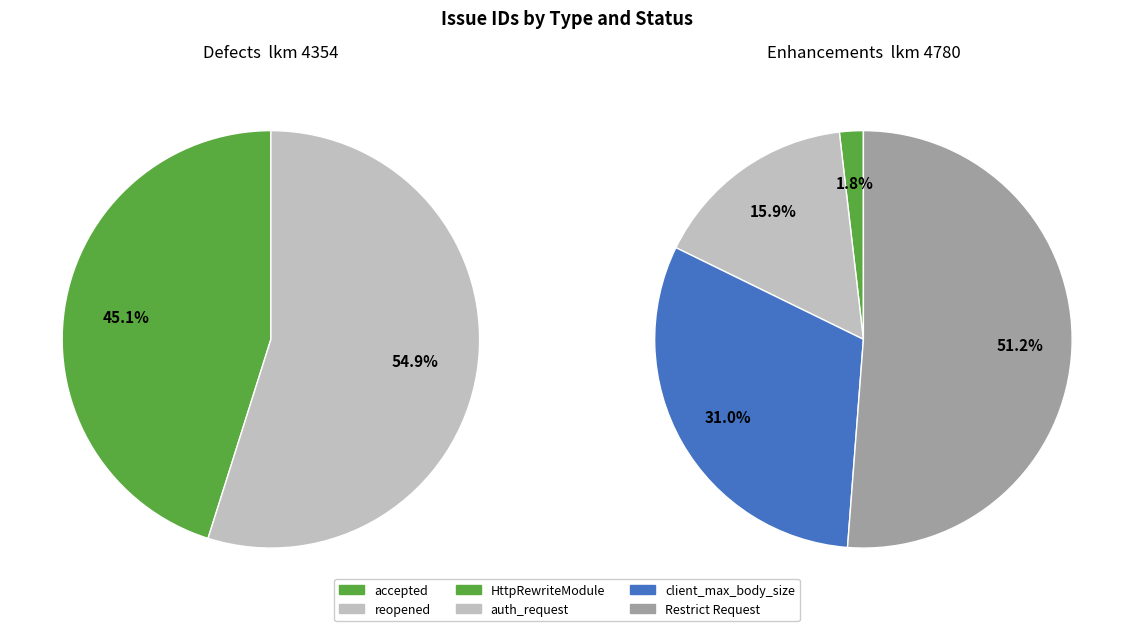

Is new (761) the majority of the pie?

No